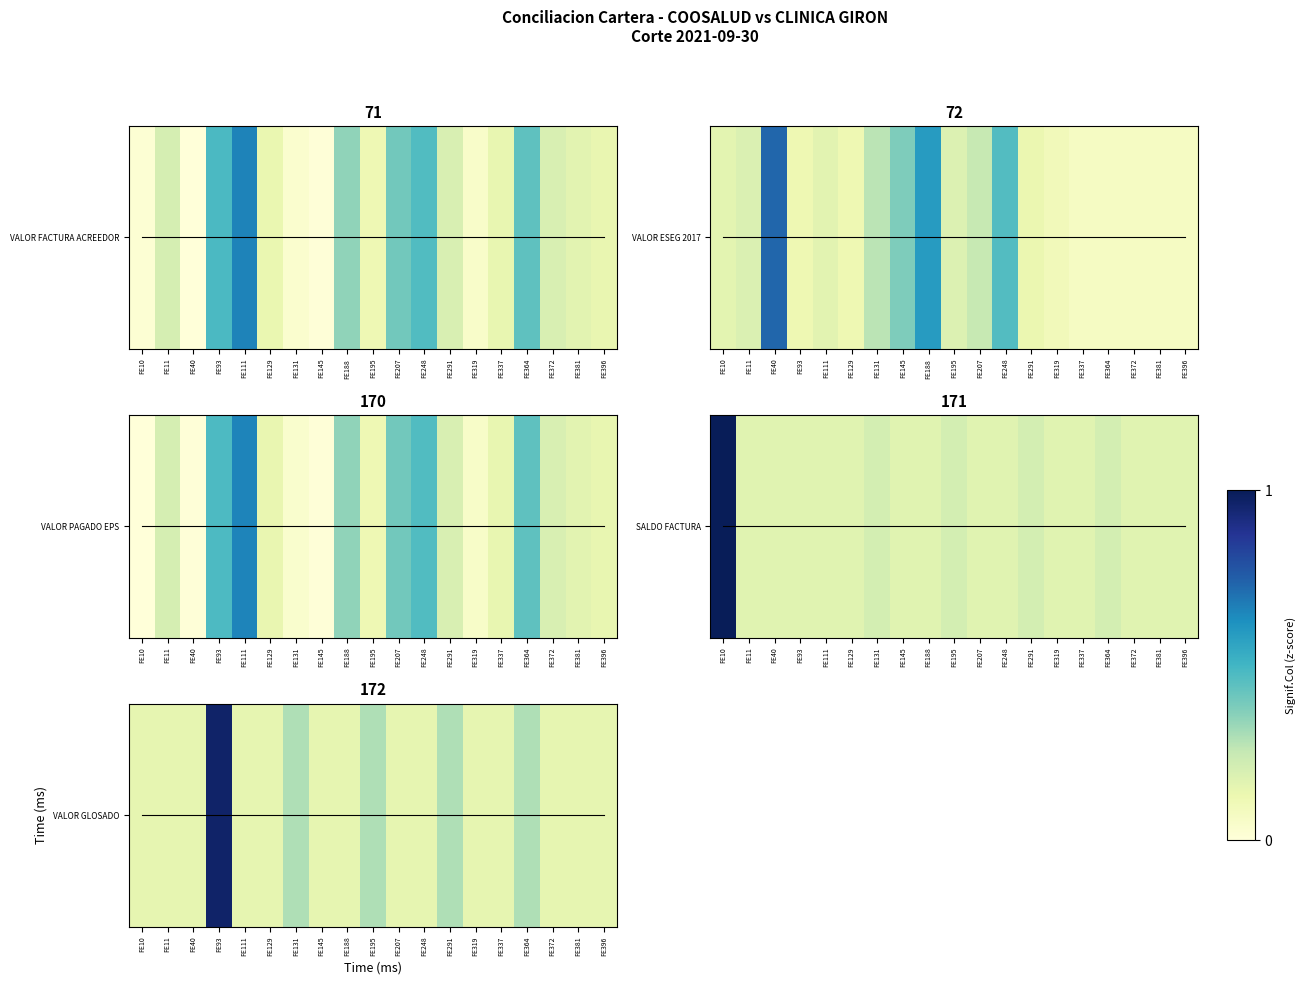

At how many categories does at least one series exceed 0?

19